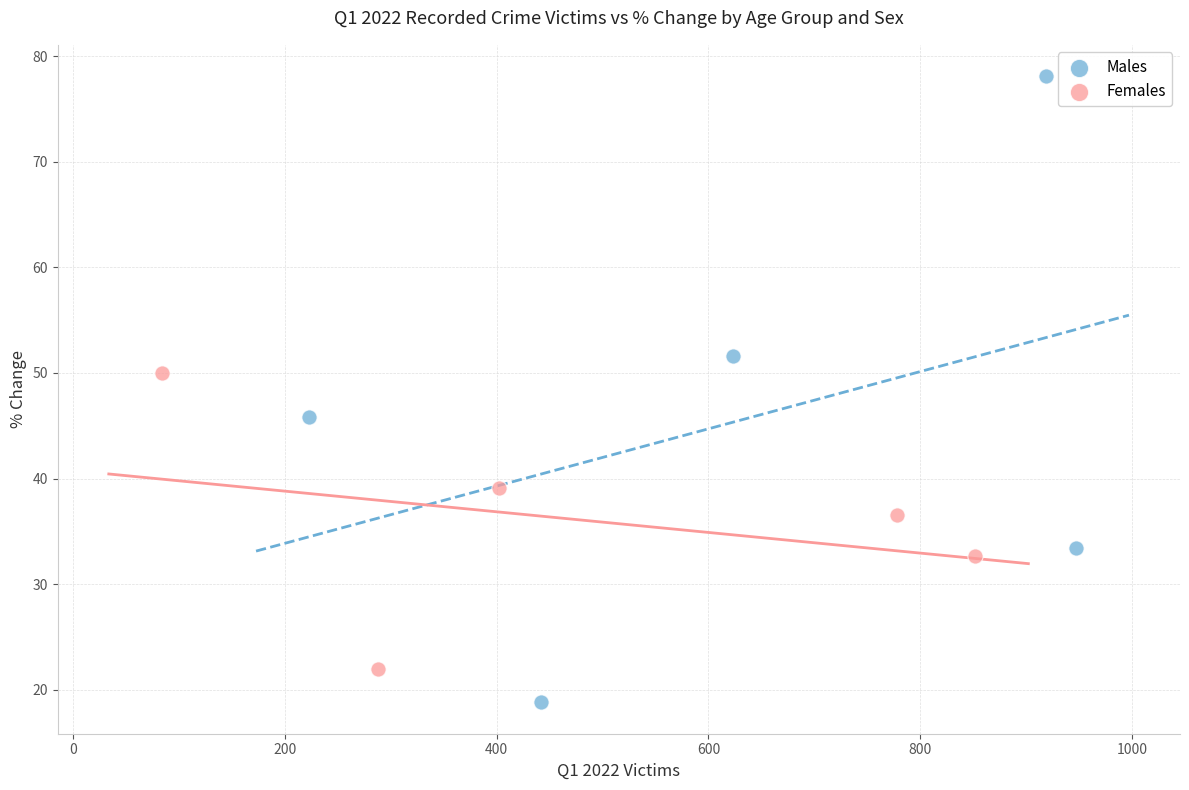

Which series has the widest spread of Y values?

Males